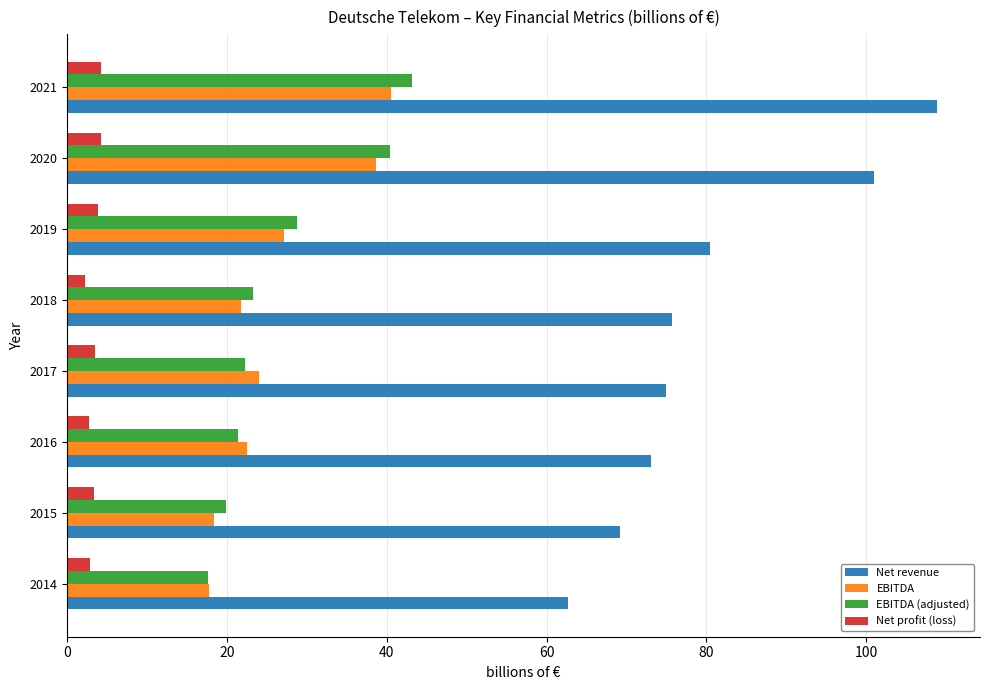

Where is Net revenue nearest to the value 85?

2019